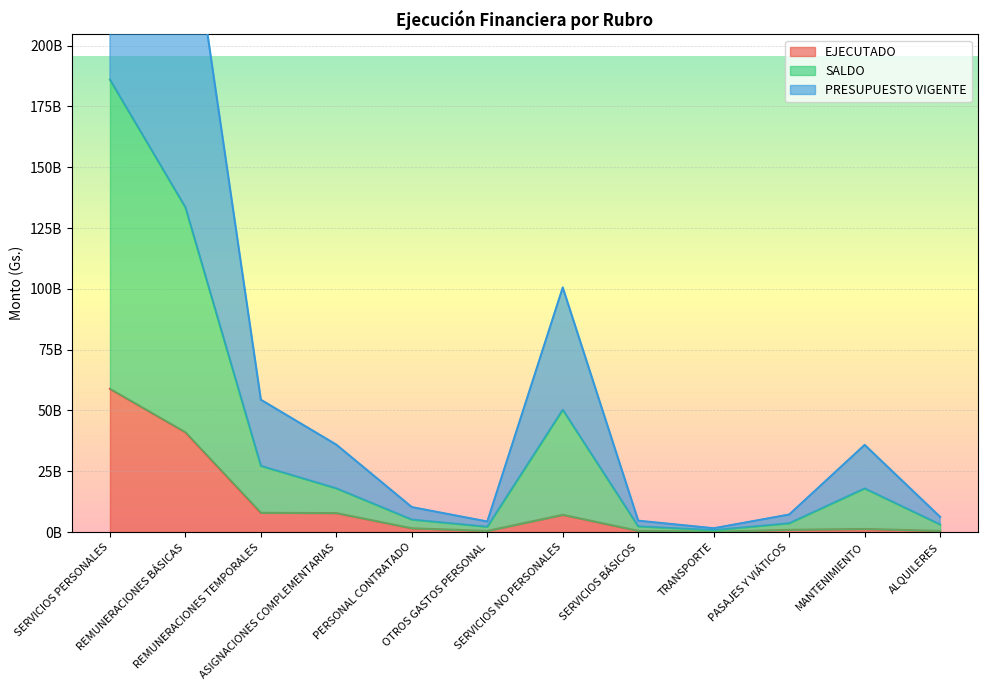

True or false: EJECUTADO and SALDO cross at least once.

False